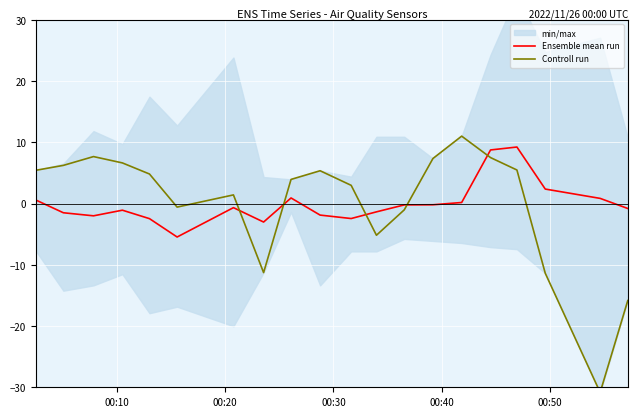

How many negative values does the Ensemble mean run series have?

13